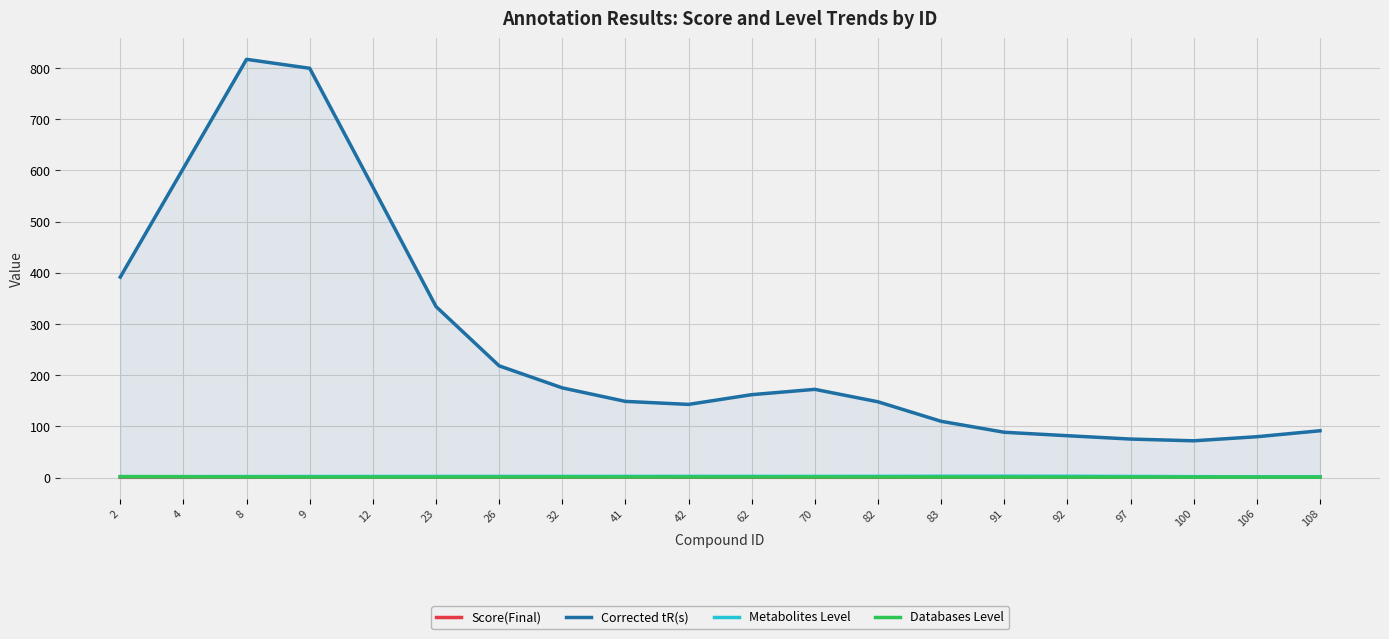

What is the average value of the Metabolites Level series?

2.2